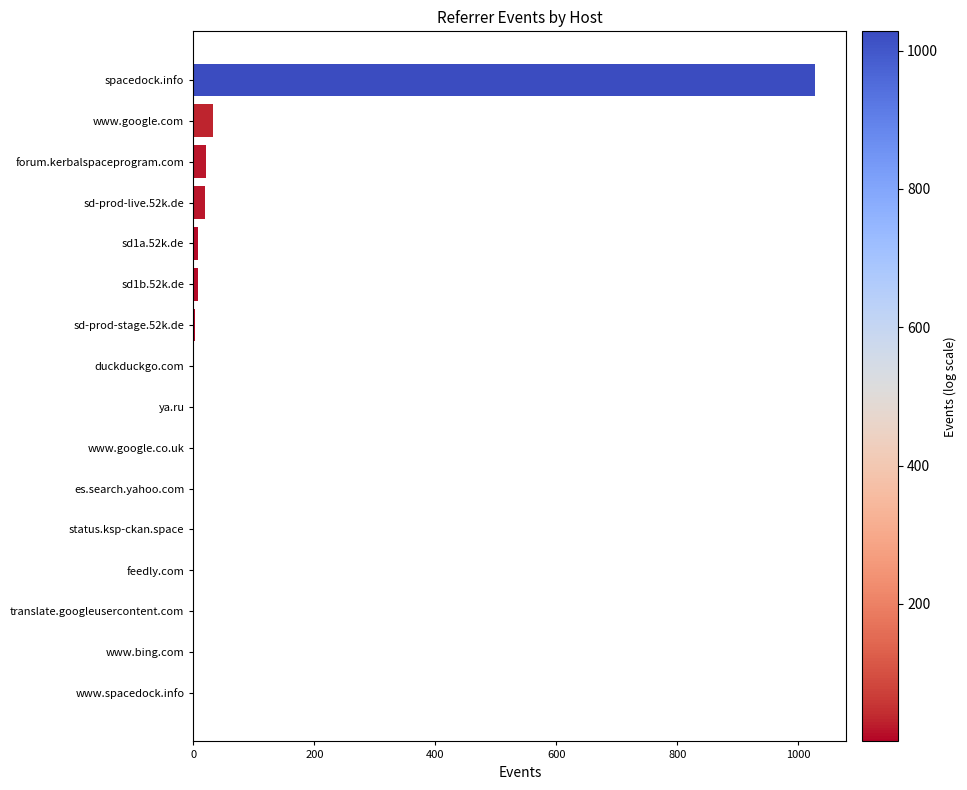

Are the bars horizontal?

Yes